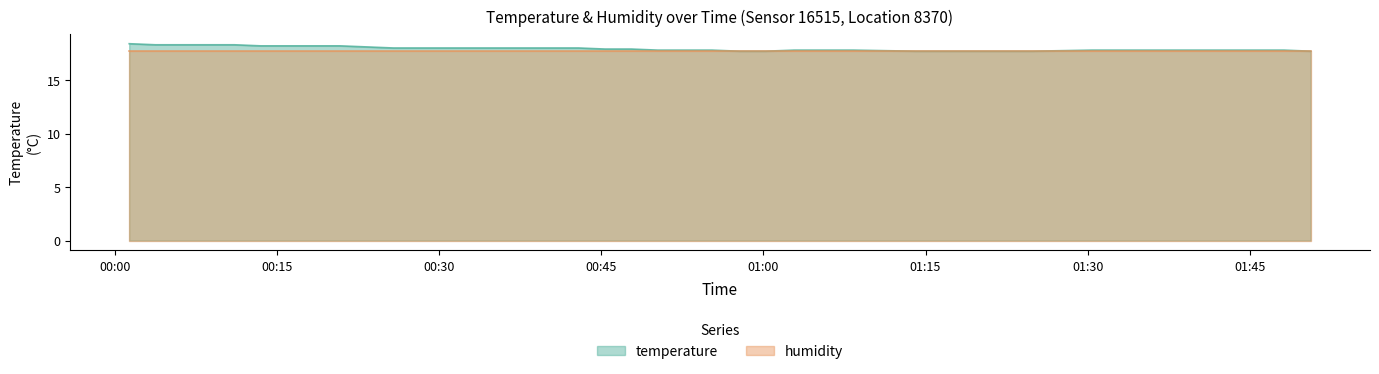

What is the difference between the maximum and minimum values?

0.7